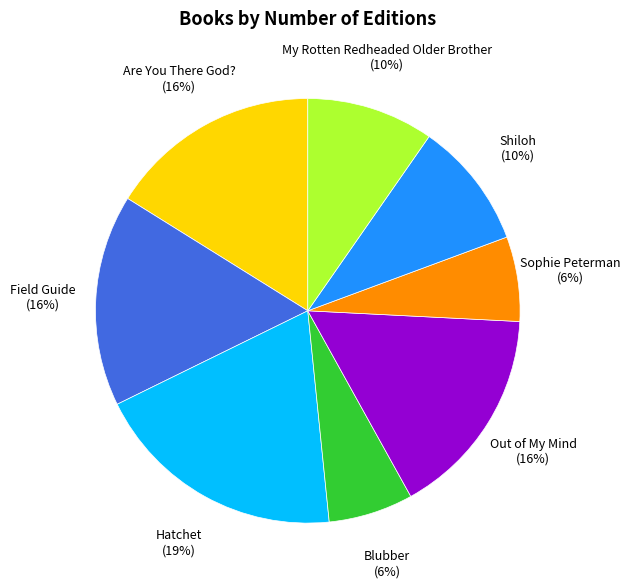

To the nearest percent, what is the difference between the largest and smallest slice percentages?

13%